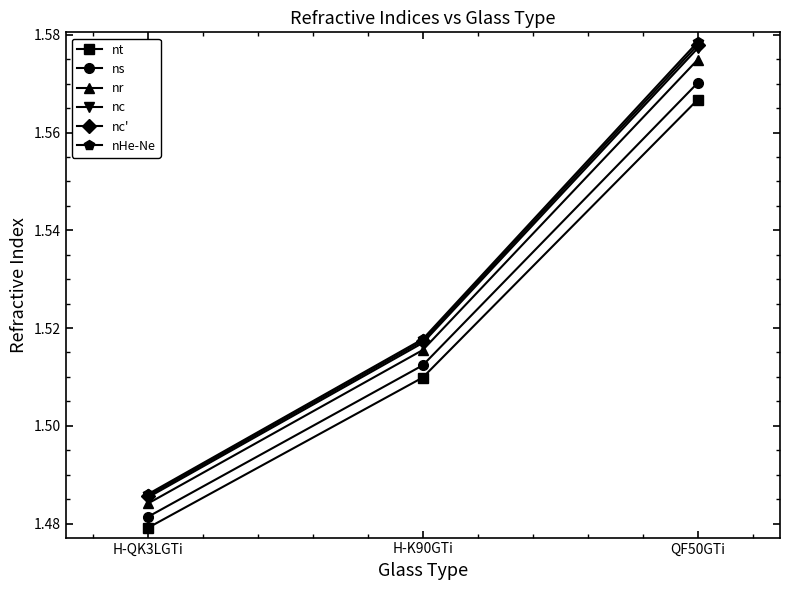

List the labels in order of nHe-Ne value, smallest first.

H-QK3LGTi, H-K90GTi, QF50GTi